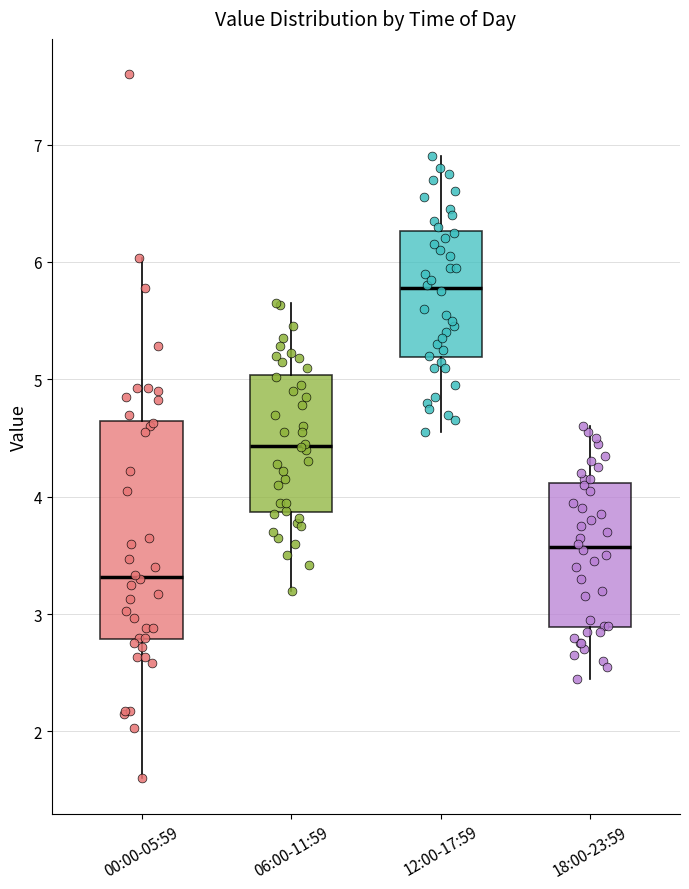

Comparing the boxes themselves (not the whiskers), which one is the tallest?

00:00-05:59